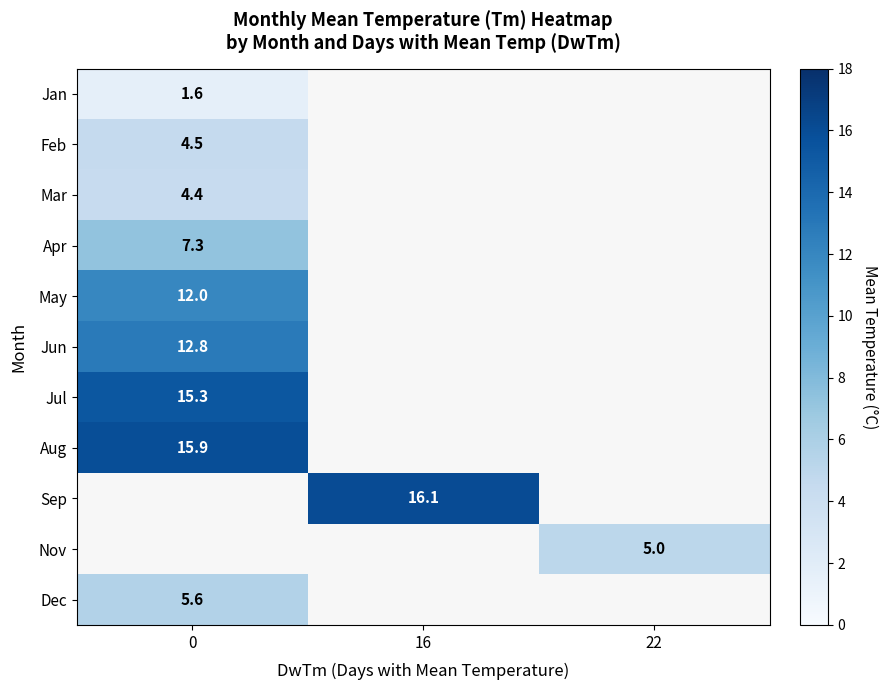

Is it true that Jun equals 12.8 at 0?

True